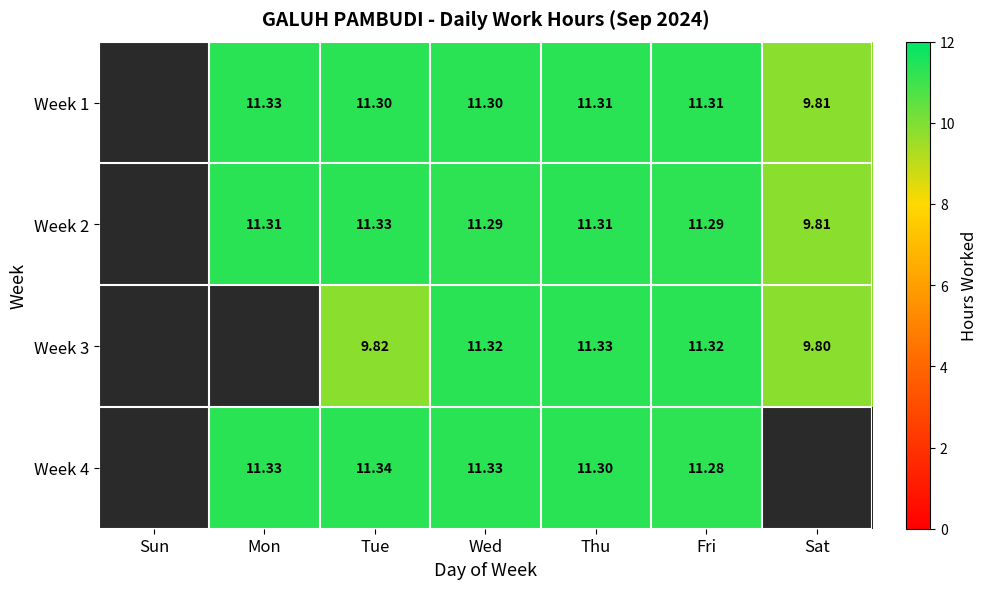

How many series are shown in this chart?

4